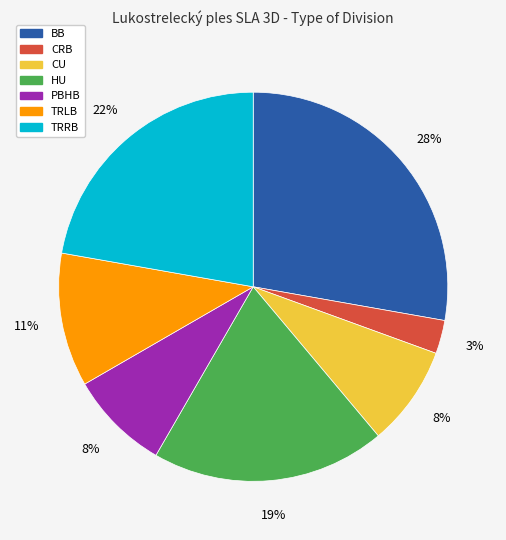

What percentage is the BB slice, to the nearest percent?

28%